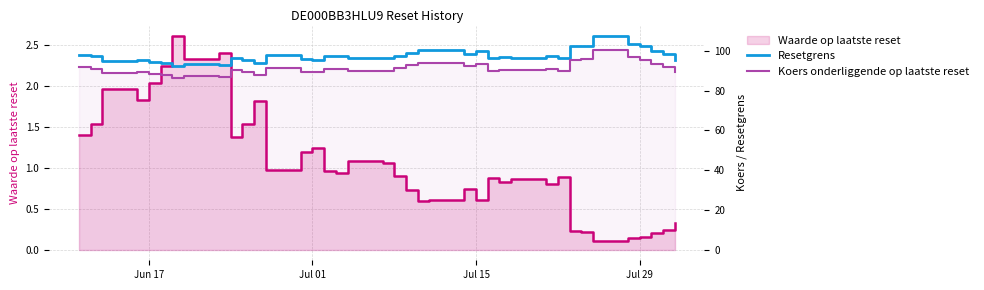

What is the lowest value of the Resetgrens series?

92.6